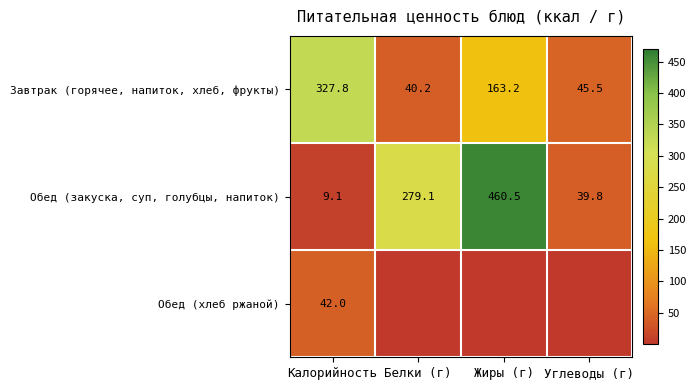

The Обед (закуска, суп, голубцы, напиток) series shows 463.1 at Белки (г). True or false?

False